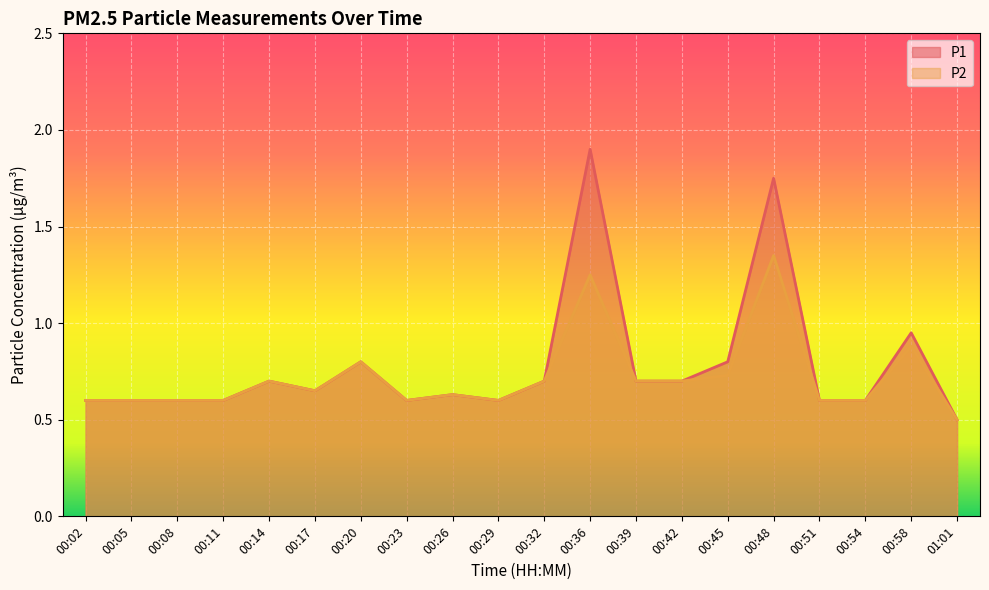

What is the lowest value of the P2 series?

0.5